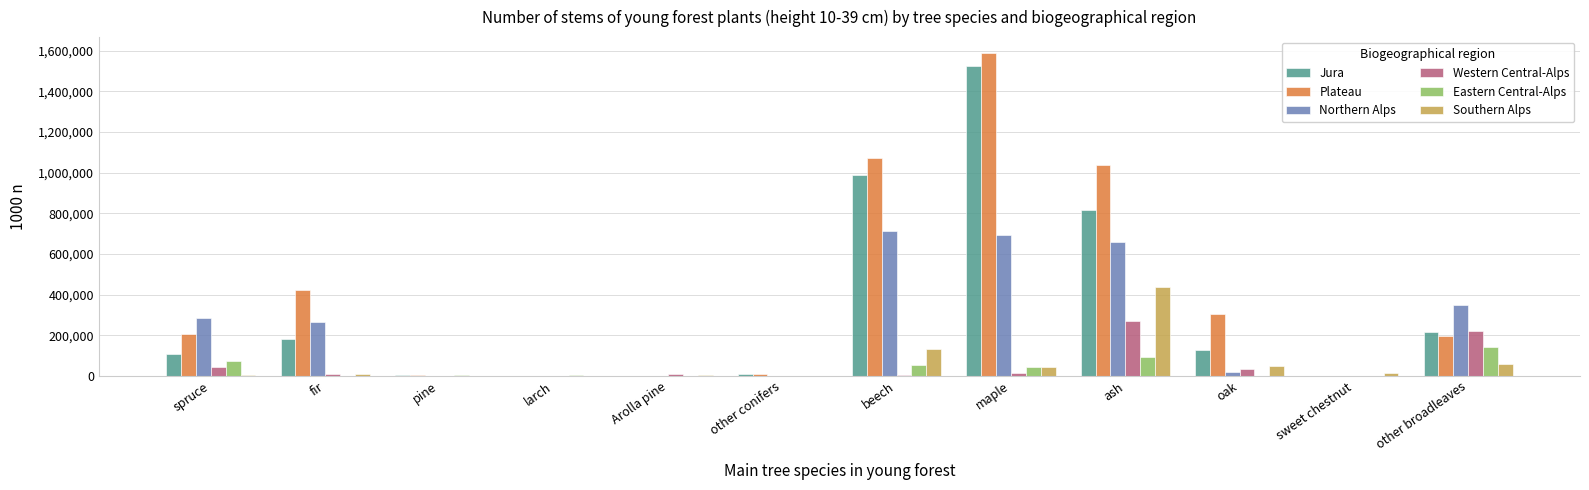

What is the maximum value shown in the chart?

1587841